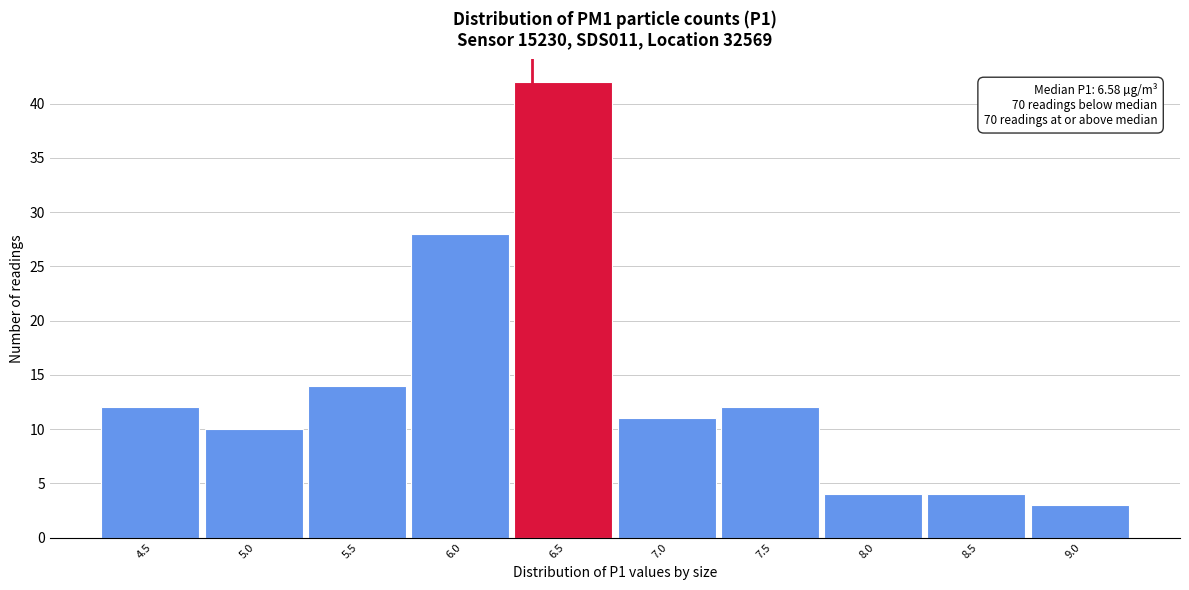

Reading left to right, transcribe all the data shown in this chart.

4.5=12	5.0=10	5.5=14	6.0=28	6.5=42	7.0=11	7.5=12	8.0=4	8.5=4	9.0=3